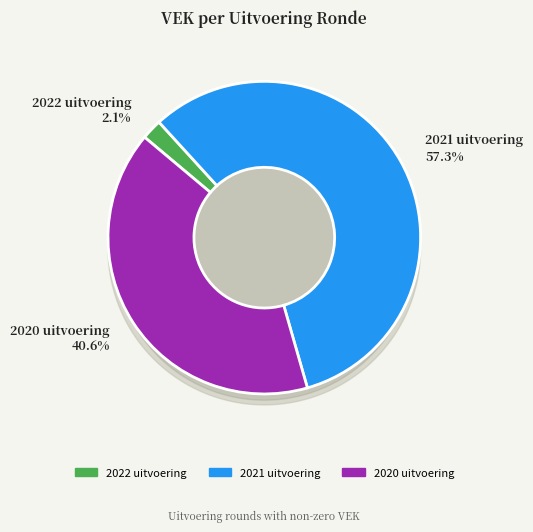

What portion of the pie excludes 2022 uitvoering?

97.9%